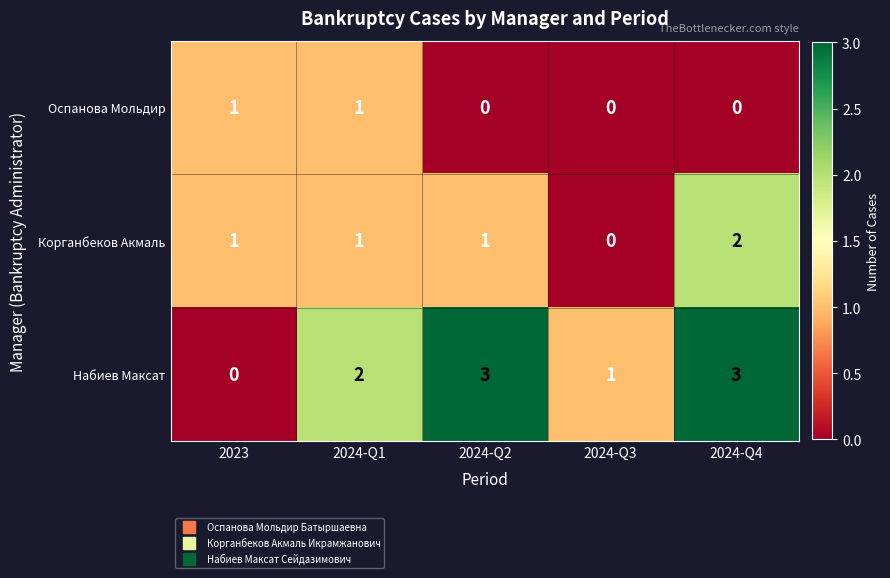

The Набиев Максат series shows 1 at 2024-Q4. True or false?

False